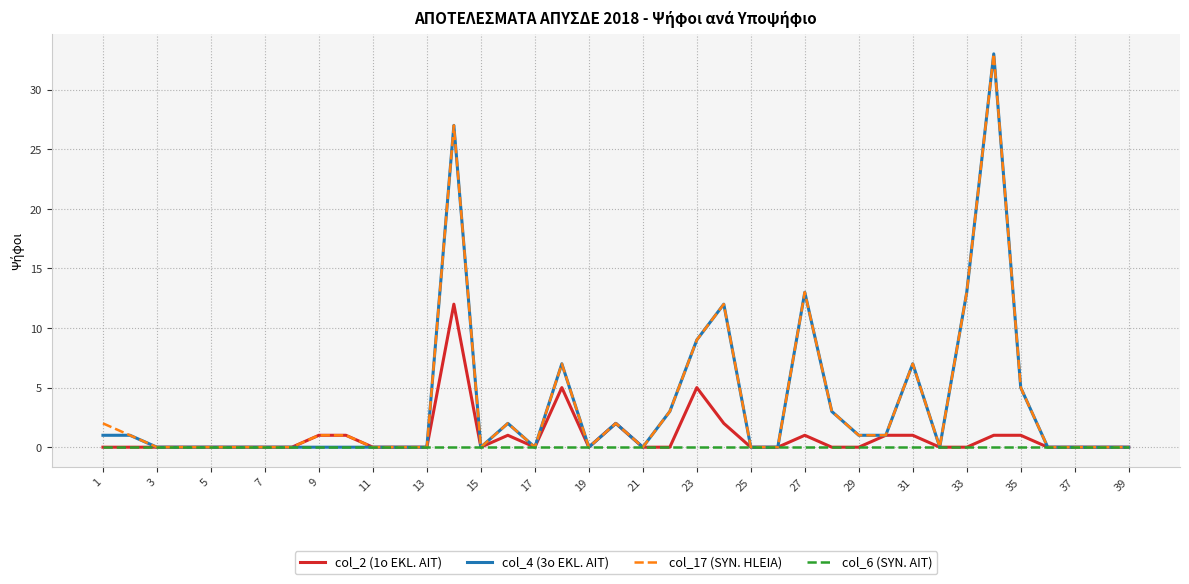

What are all the series names shown in the legend?

col_2 (1o EKL. AIT), col_4 (3o EKL. AIT), col_17 (SYN. HLEIA), col_6 (SYN. AIT)